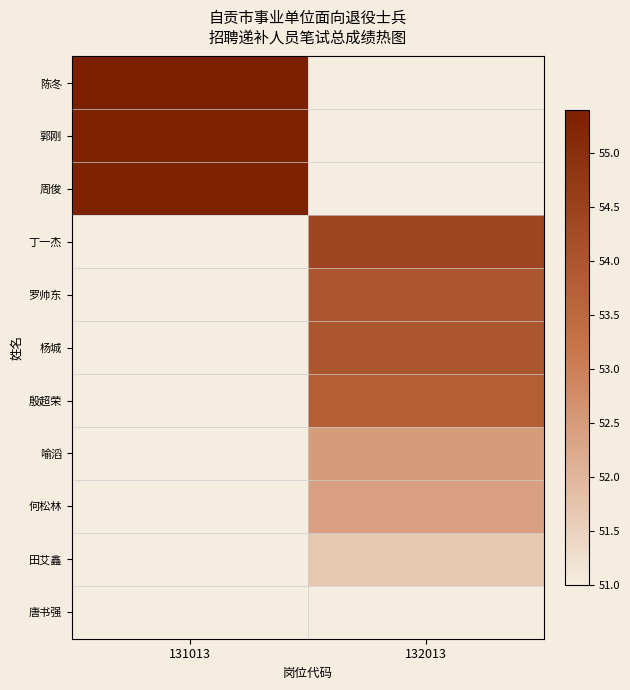

Which has a higher value, 131013 or 132013?

132013